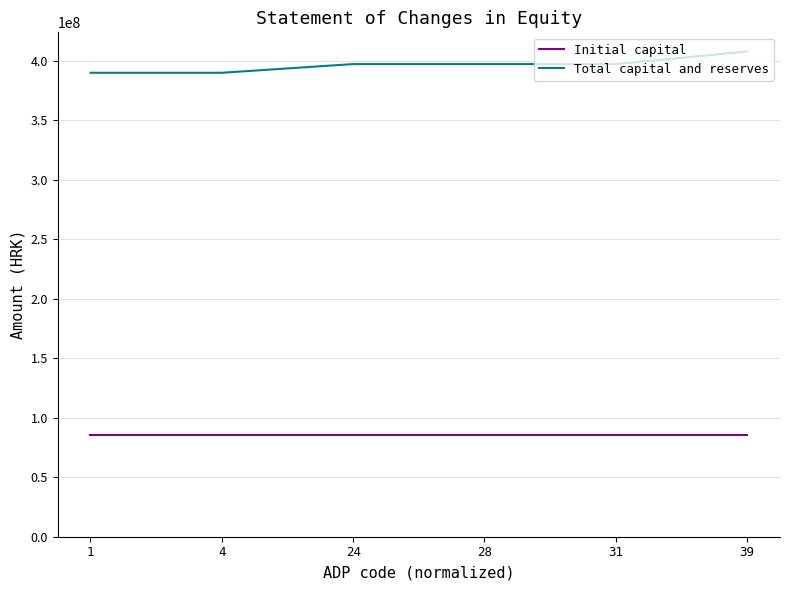

What is the difference between the Total capital and reserves values at 39 and 31?

10584210